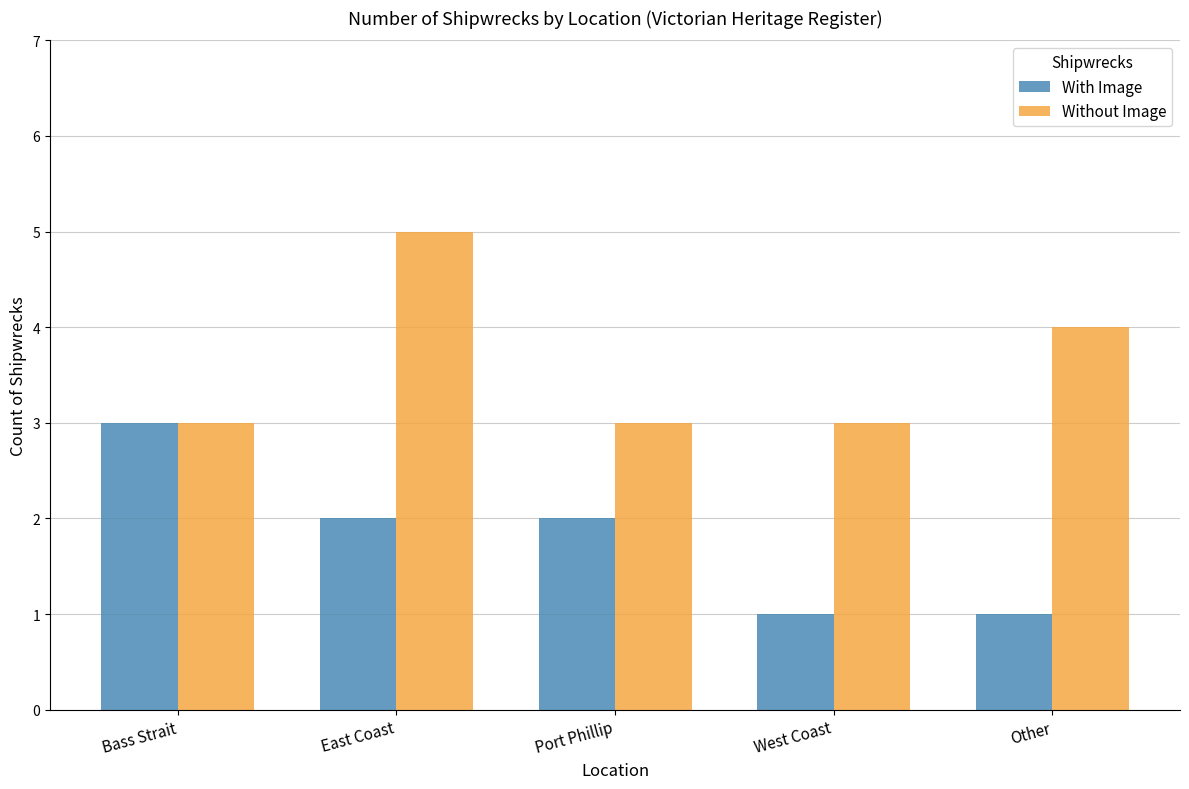

What is the lowest value of the With Image series?

1